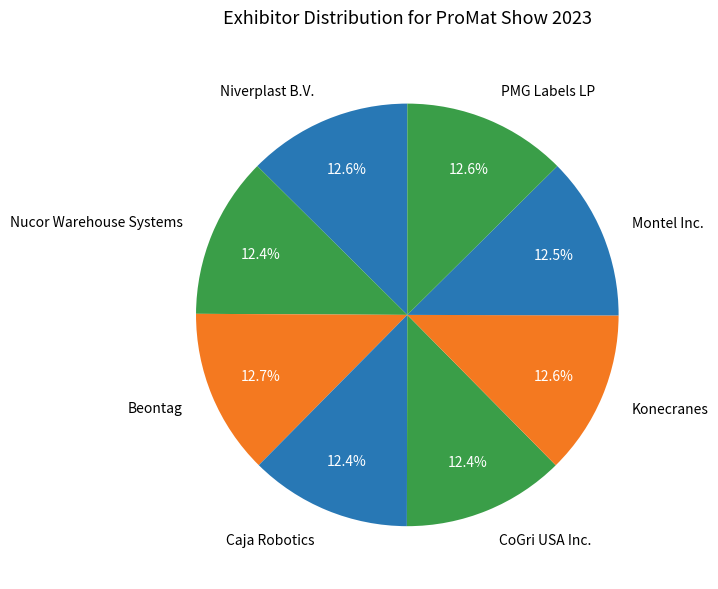

True or false: CoGri USA Inc. accounts for 18% of the total.

False